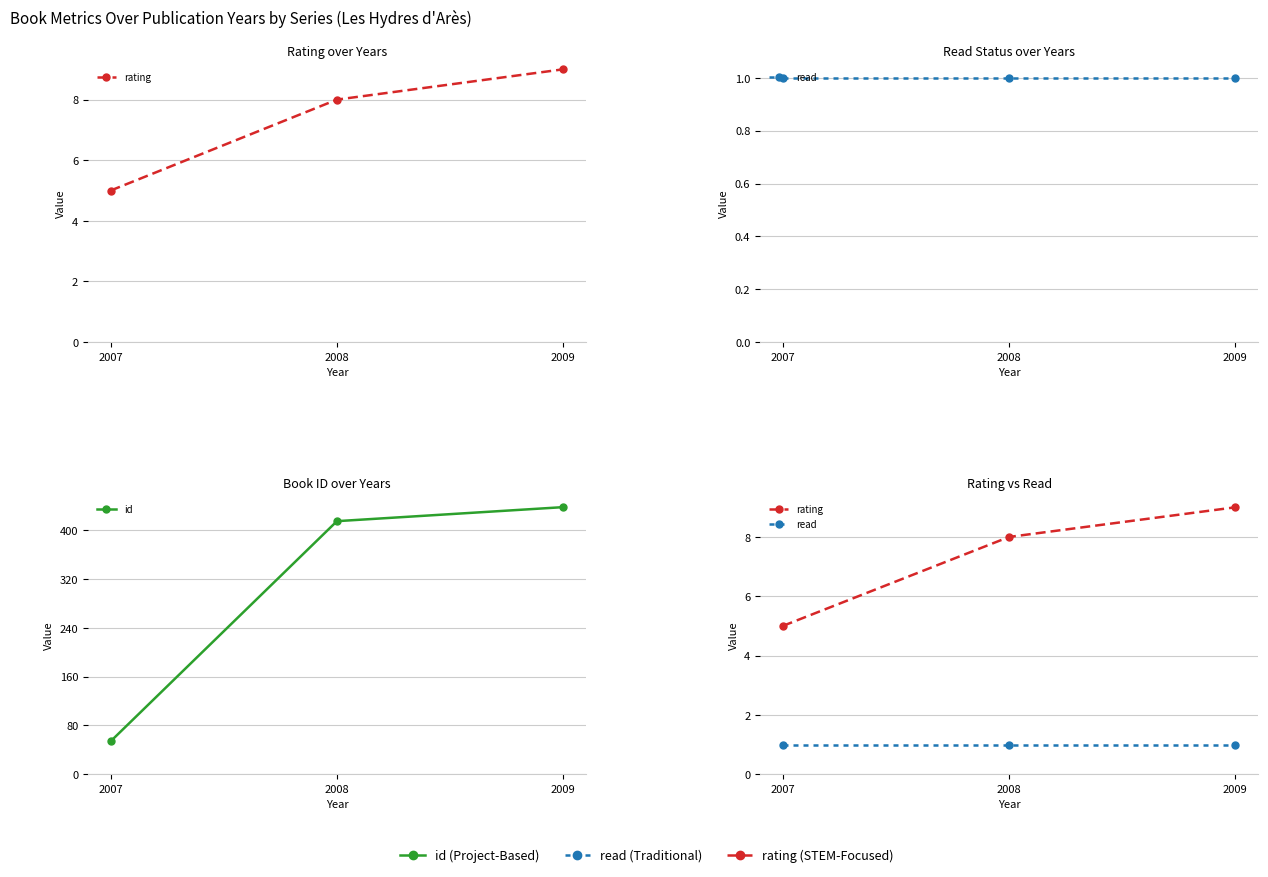

What value does the read series have at 2007?

1